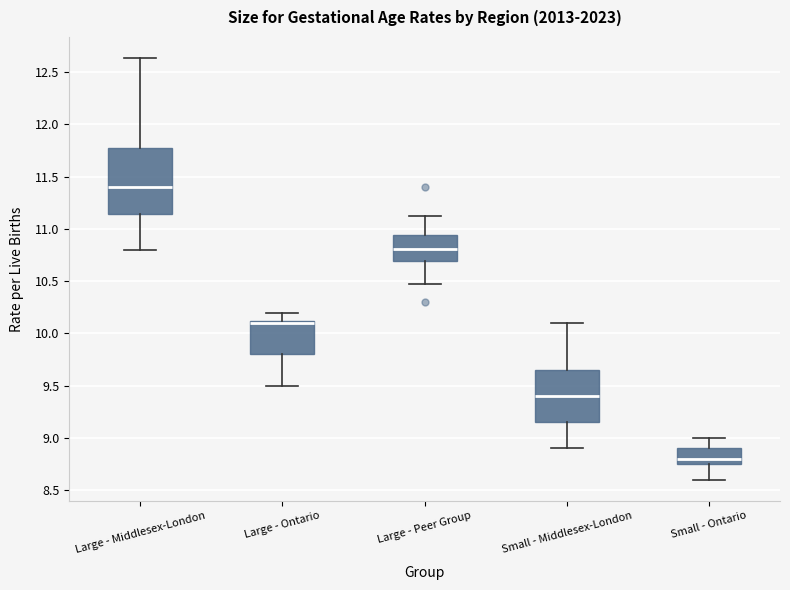

Where does the lower whisker of the box for Small - Ontario end on the y-axis? The values are not printed on the chart, so give them approximately, as read against the axis.

8.60